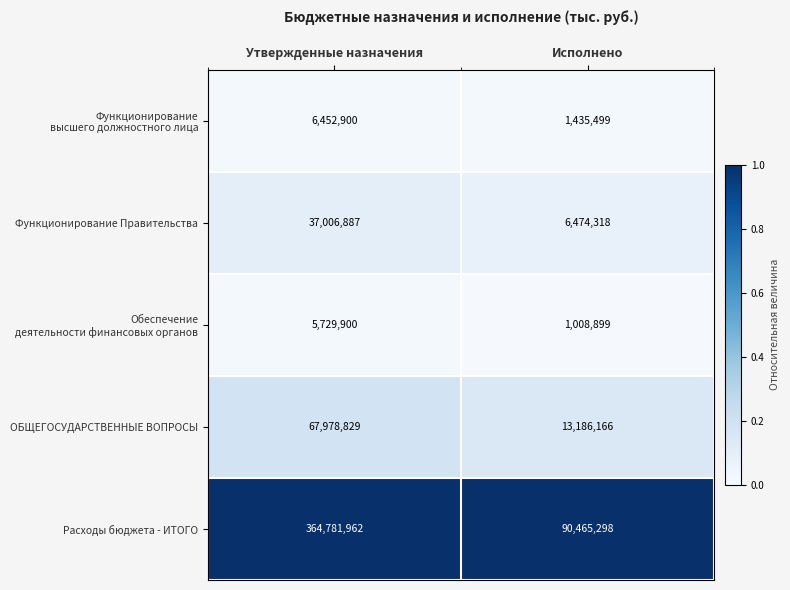

Is it true that Расходы бюджета - ИТОГО equals 364781962 at Утвержденные назначения?

True